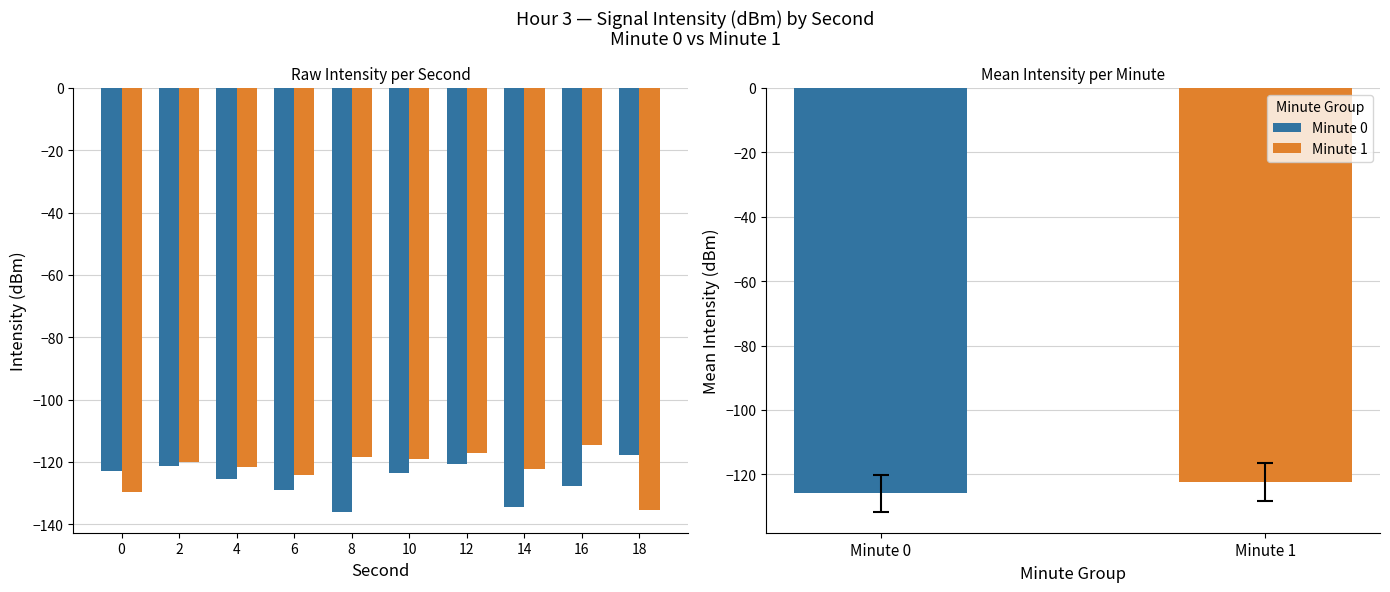

Between 18 and 14, which is larger?

18